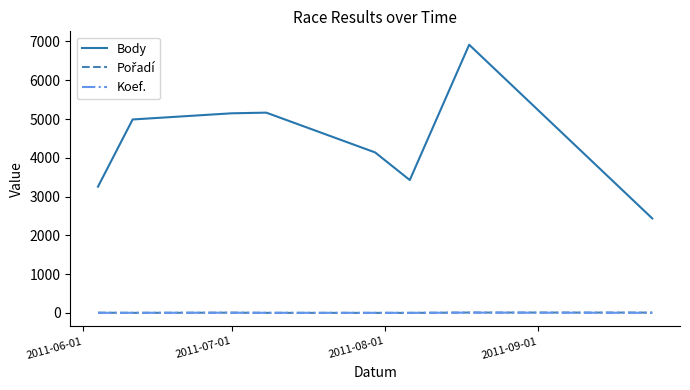

Which series has the widest spread of values?

Body